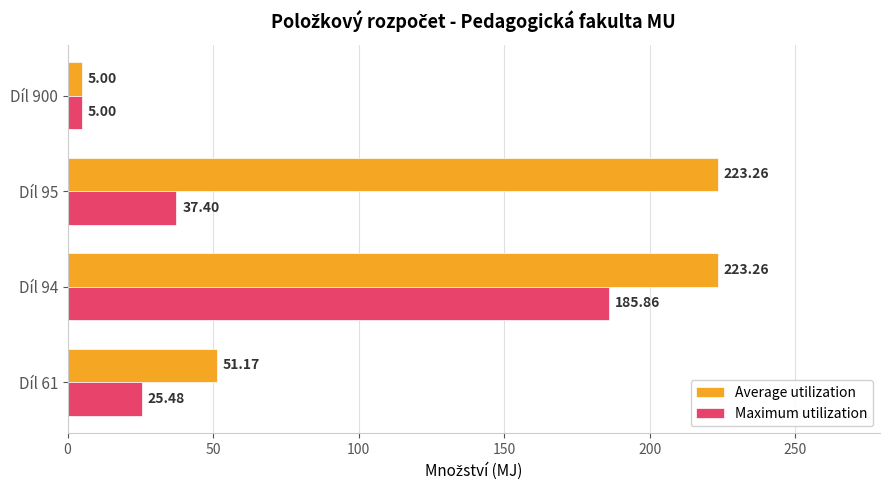

Is the value of Average utilization at Díl 900 greater than the value of Maximum utilization at Díl 95?

No